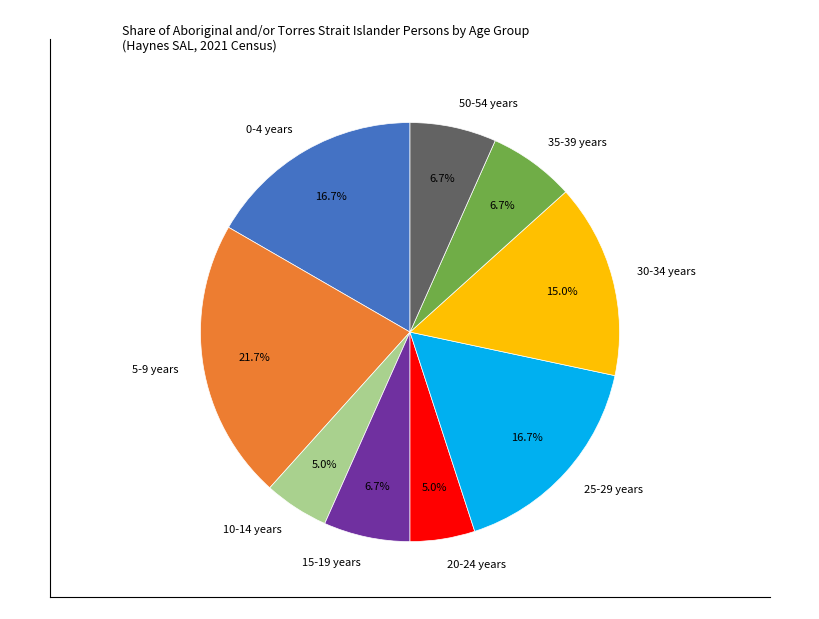

Combined, do 30-34 years and 20-24 years account for over 50%?

No